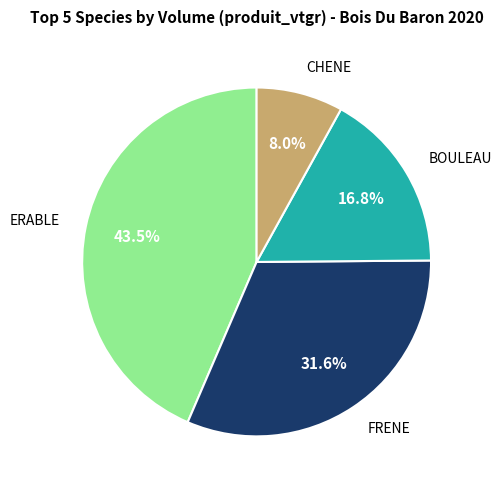

Is there any slice that represents more than half of the pie?

No